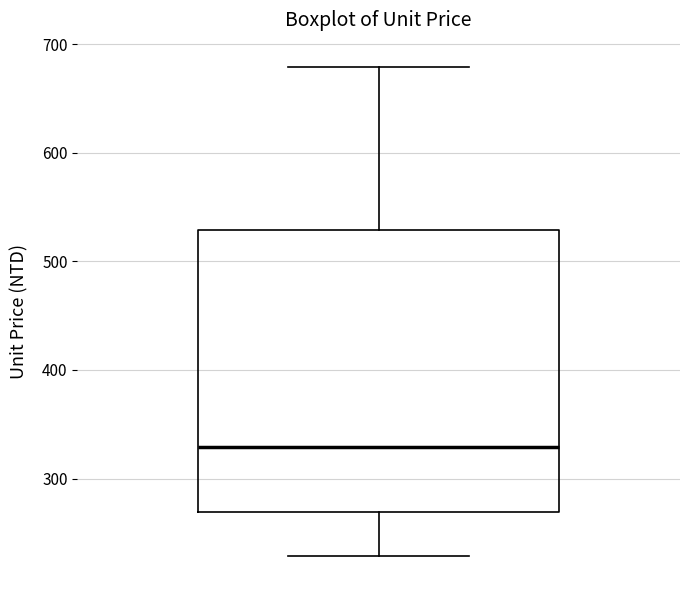

Where does the median line of the box sit on the y-axis? The values are not printed on the chart, so give them approximately, as read against the axis.

330